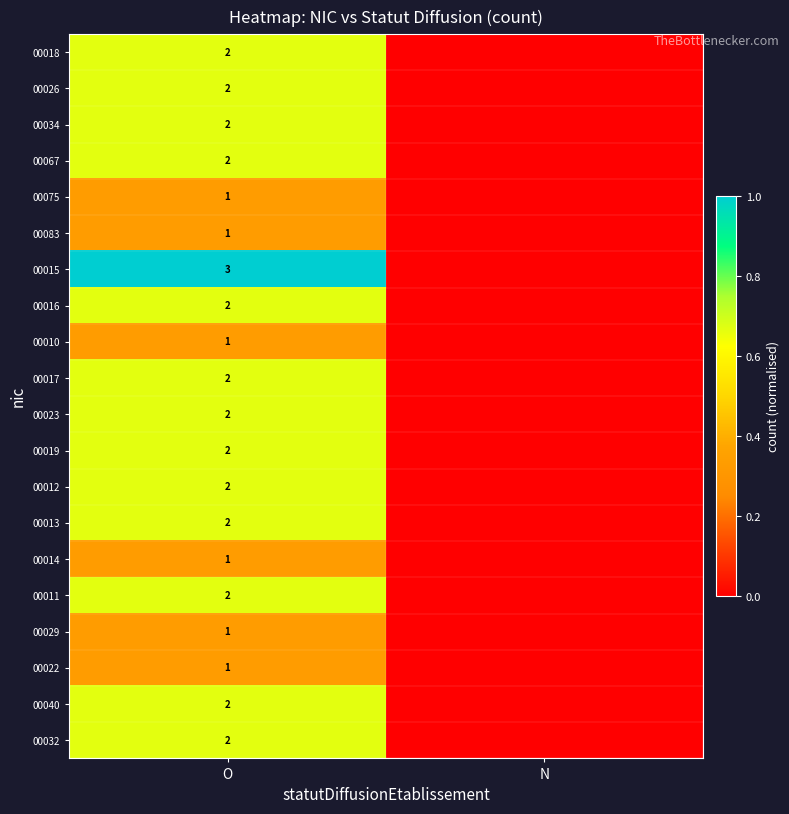

Is it true that 00022 equals 1 at O?

True